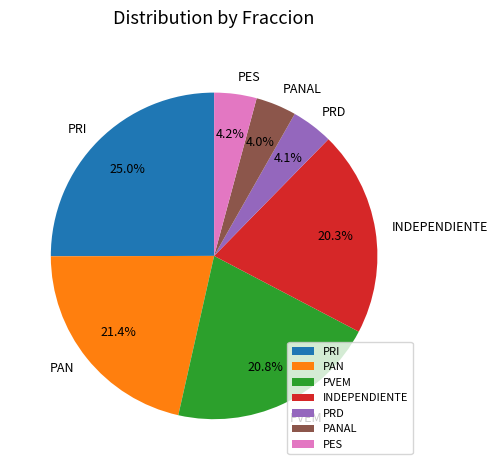

What is the largest slice in the pie chart?

PRI